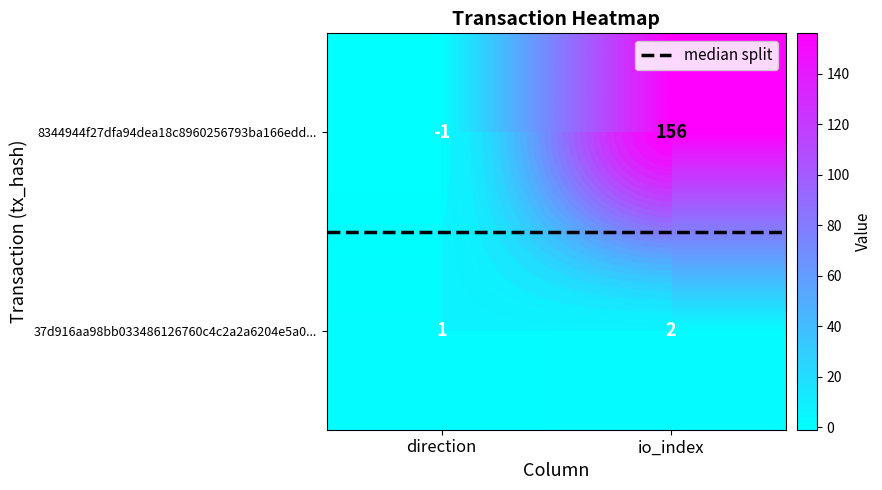

Is the value of median split at direction greater than the value of 8344944f27dfa94dea18c8960256793ba166edd... at io_index?

No